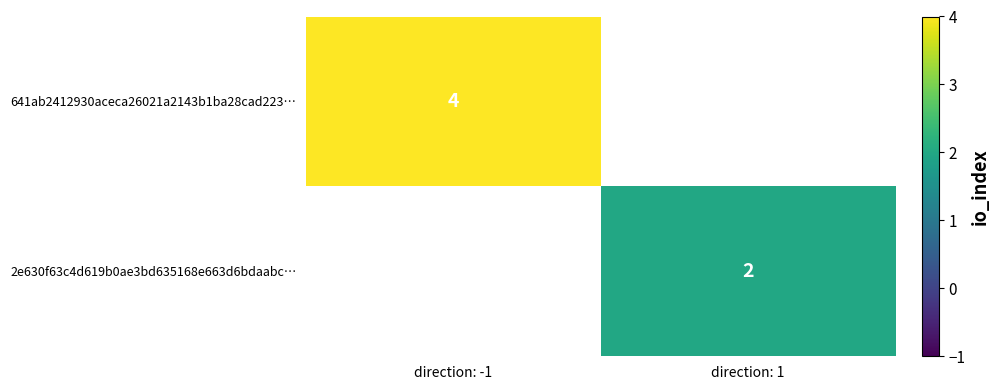

At which category does the chart reach its minimum across all series?

direction: 1